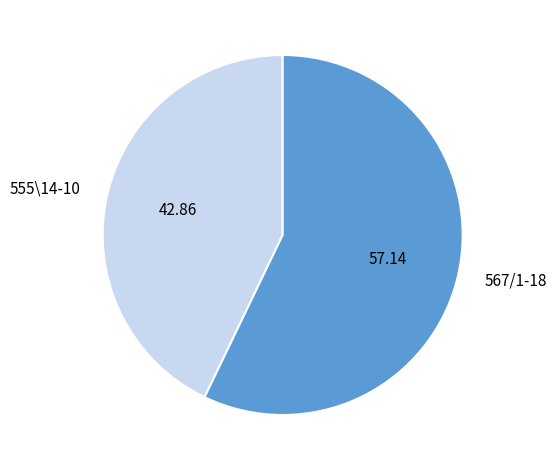

How many segments does this pie chart have?

2